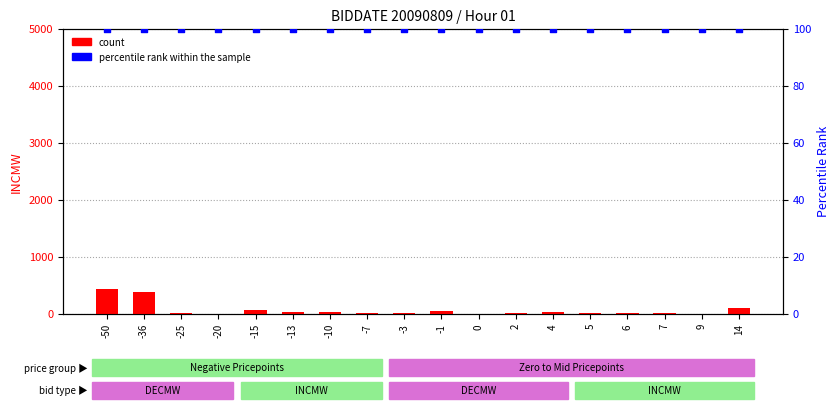

Which series reaches the maximum Y coordinate?

count